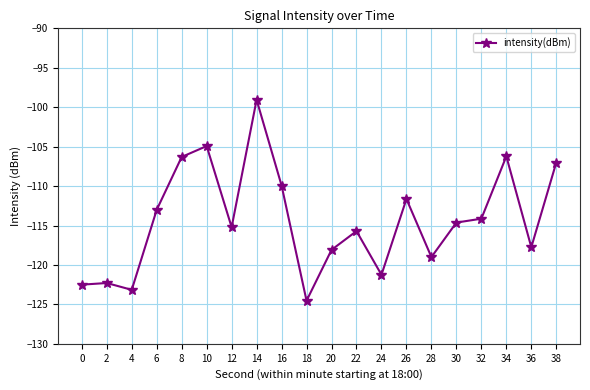

Which has a higher value, 22 or 30?

30